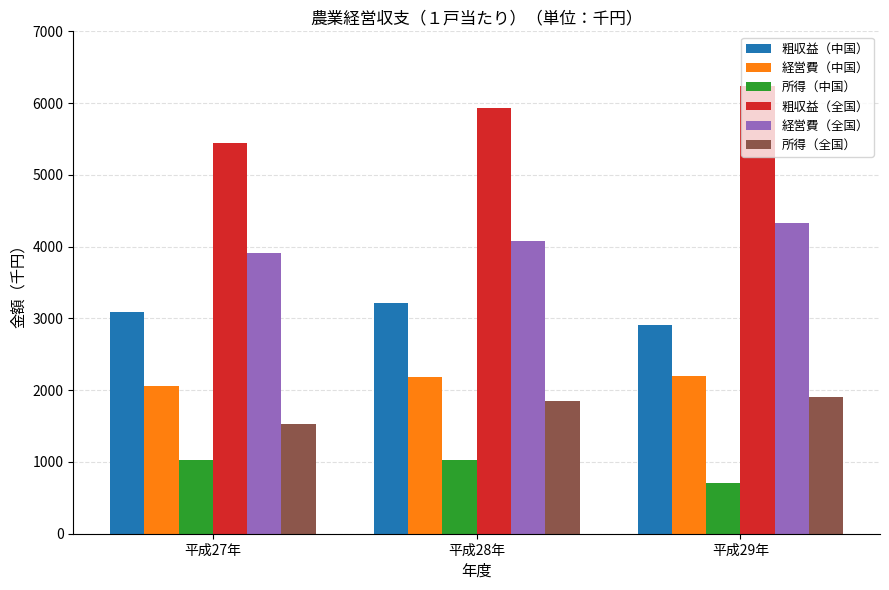

At which label is 粗収益（全国） closest to 5837?

平成28年